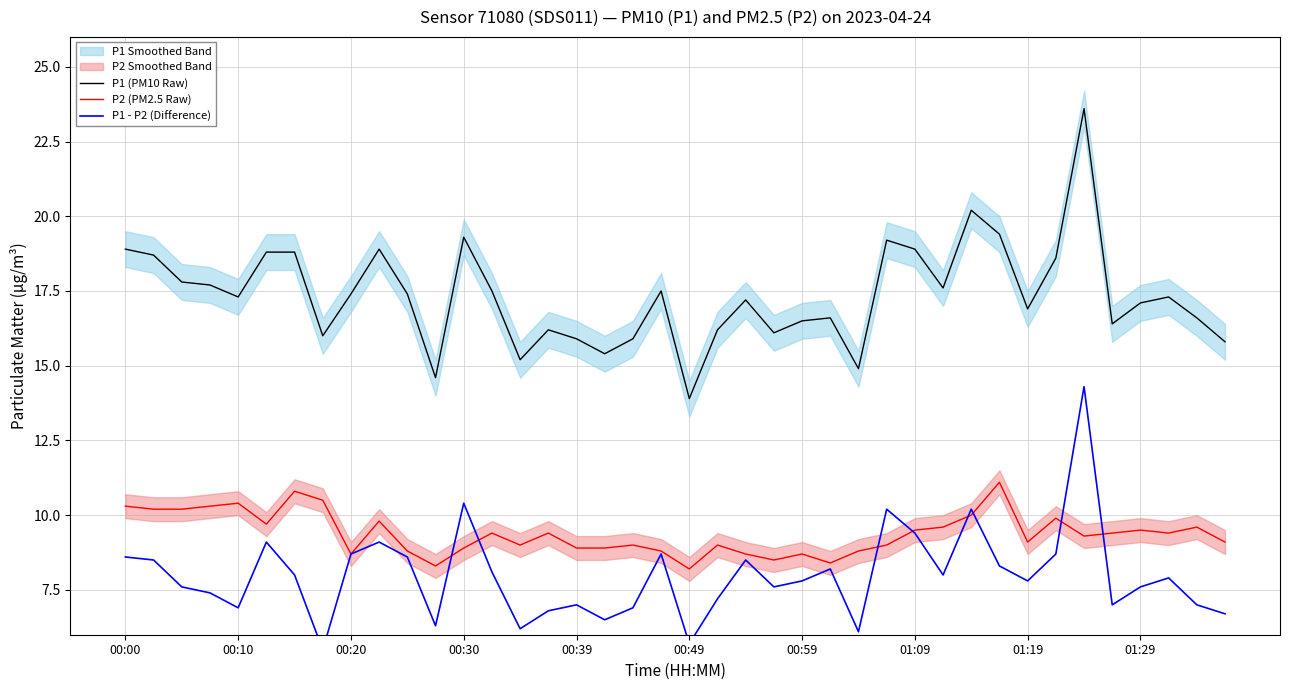

True or false: P1 (PM10 Raw) and P2 (PM2.5 Raw) intersect in this chart.

False